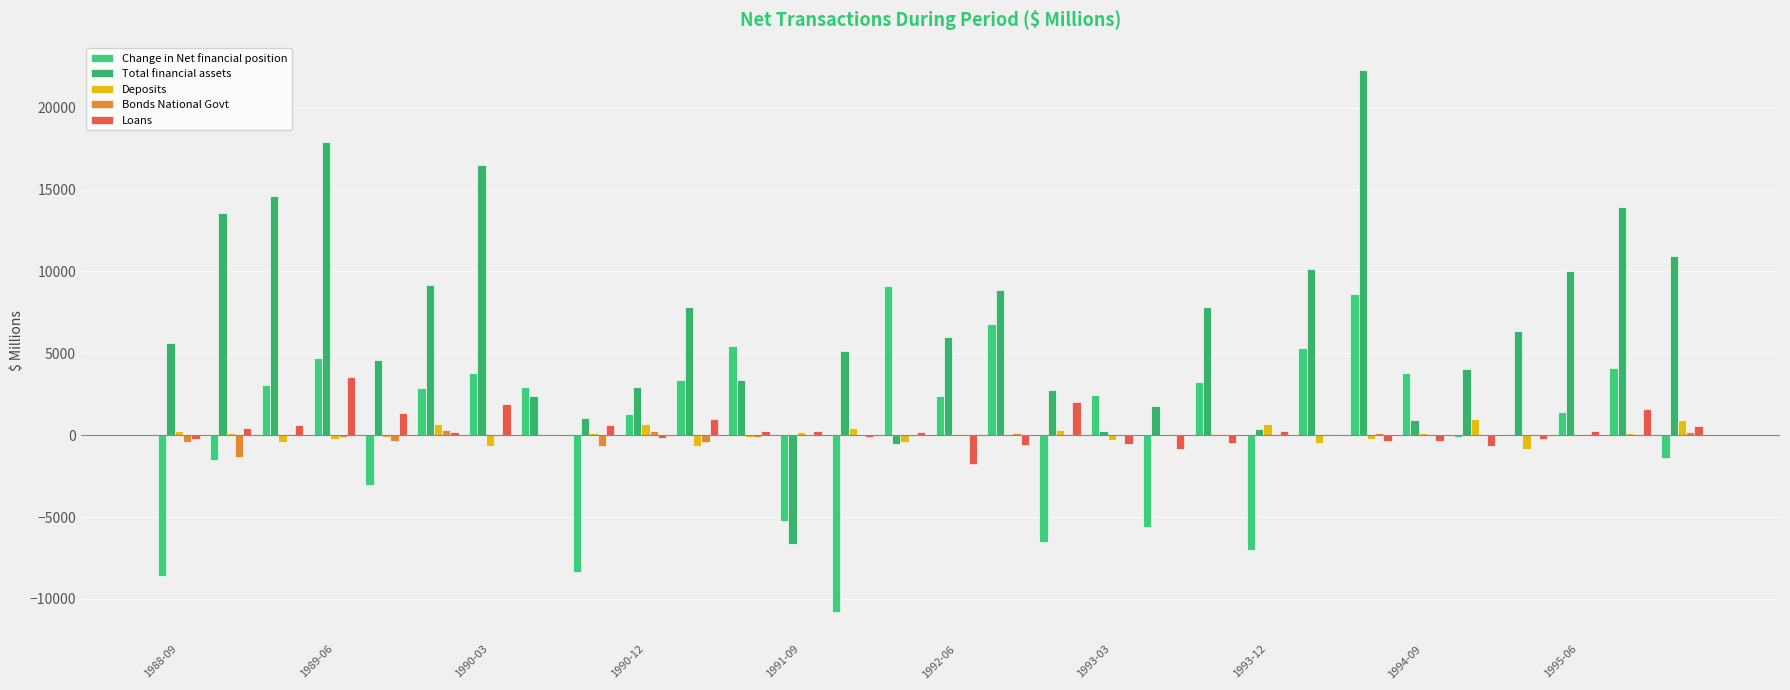

How many categories are shown in the chart?

30